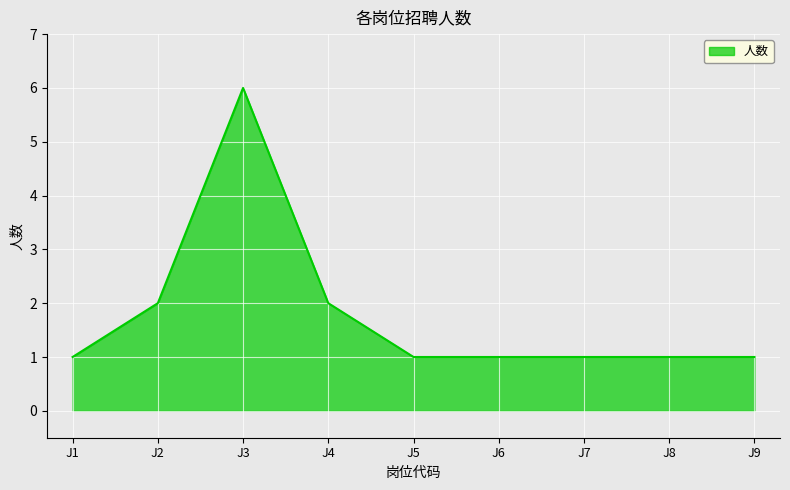

What is the change in value from J3 to J6?

-5